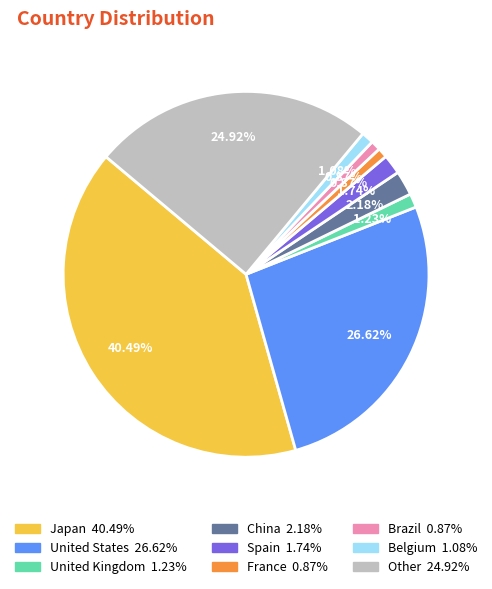

To the nearest percent, what is the difference between the largest and smallest slice percentages?

40%